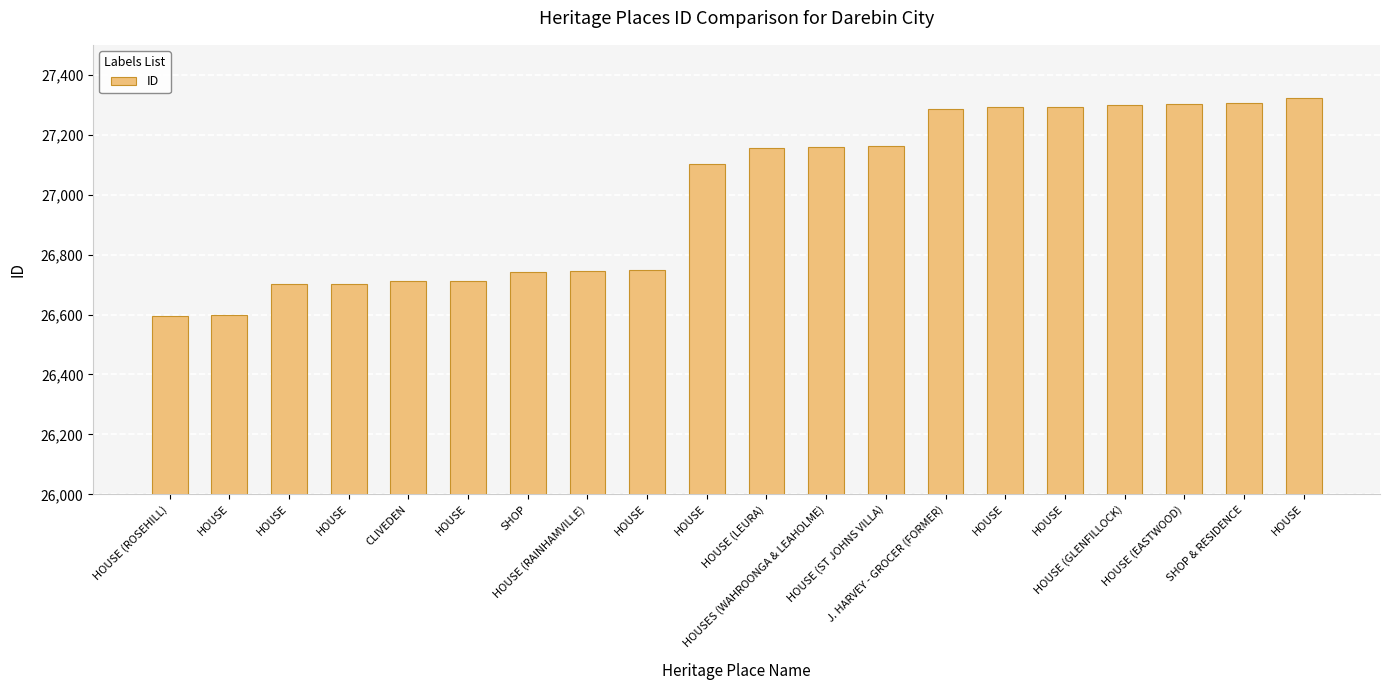

Is it true that the value at HOUSE is 44015?

False